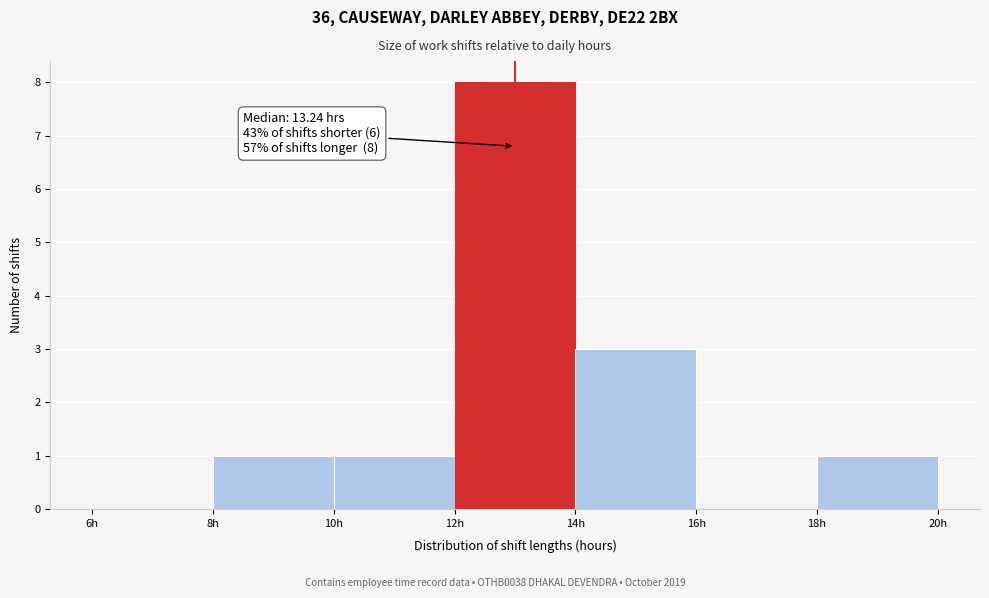

Which range on the x-axis has the tallest bar?

12 to 14